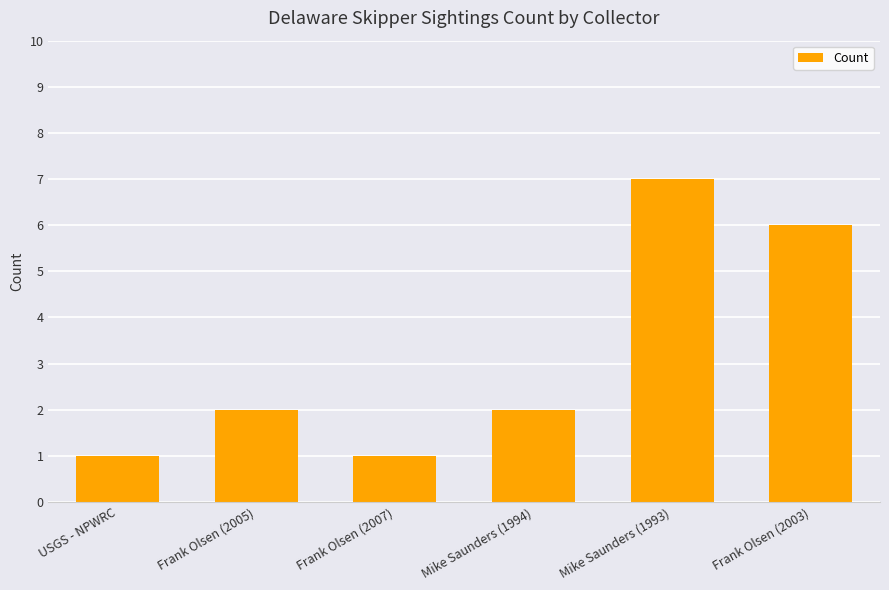

How many bars are there in total?

6